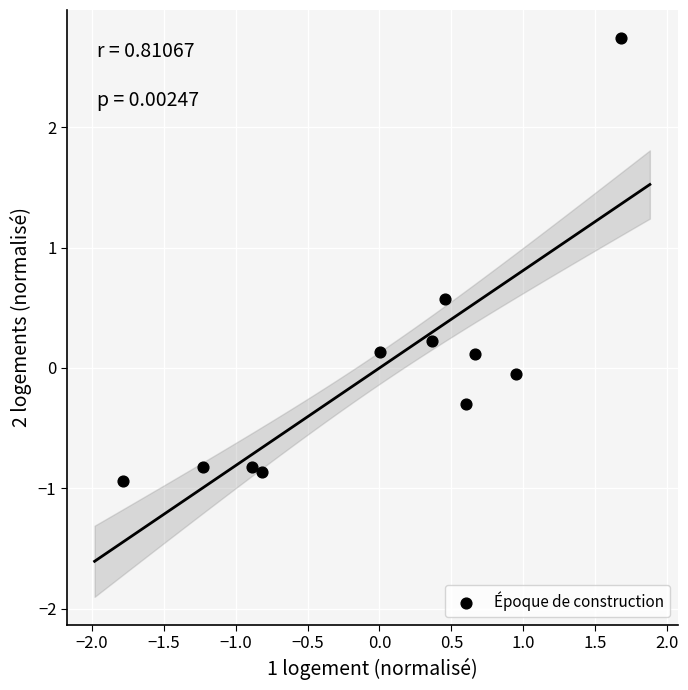

What is the range of X values (max minus min)?

3.5